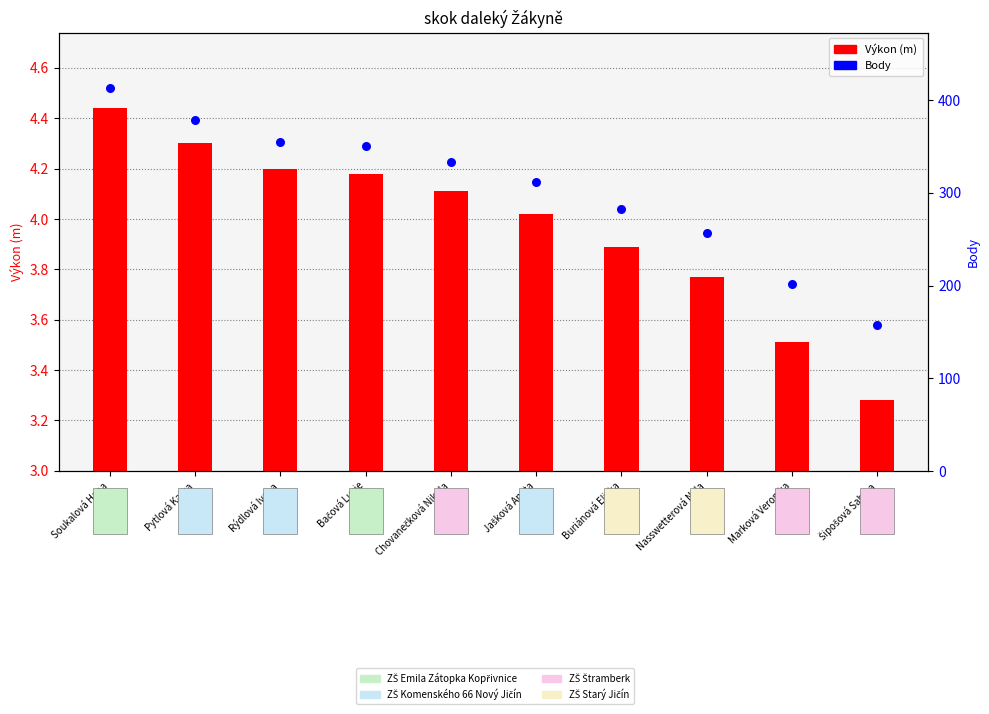

Is the value of Body at Buriánová Eliška greater than the value of Výkon (m) at Nasswetterová Nela?

Yes